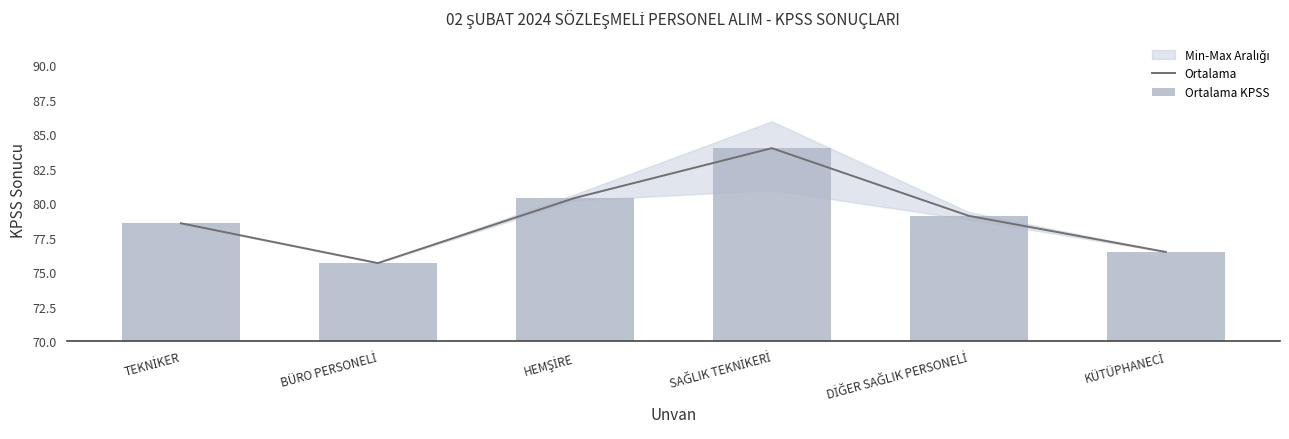

What position from the left is KÜTÜPHANECİ?

6